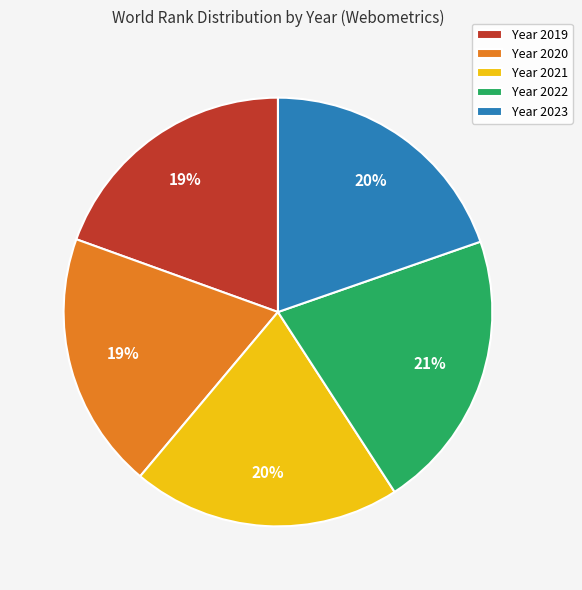

How many slices are in this pie chart?

5